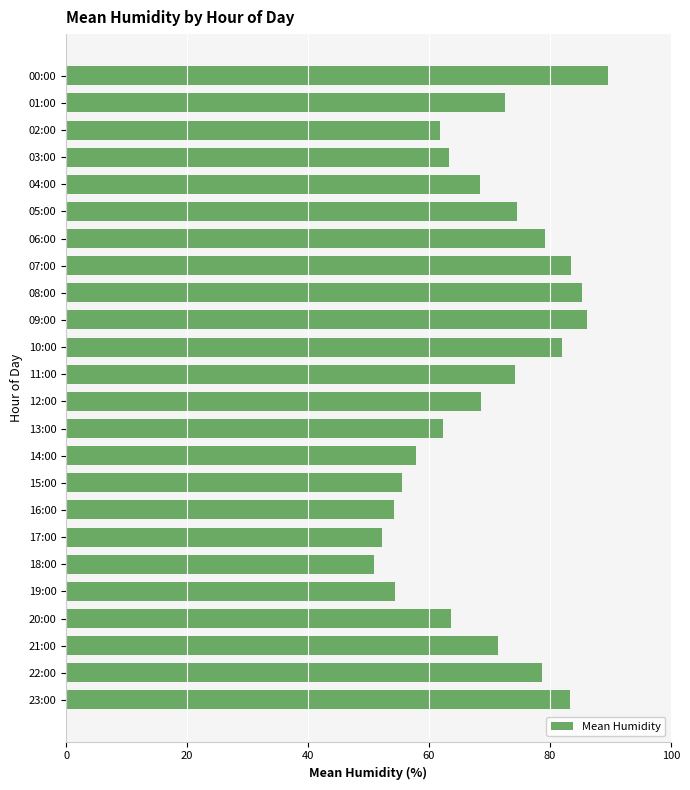

How many values exceed 71?

12